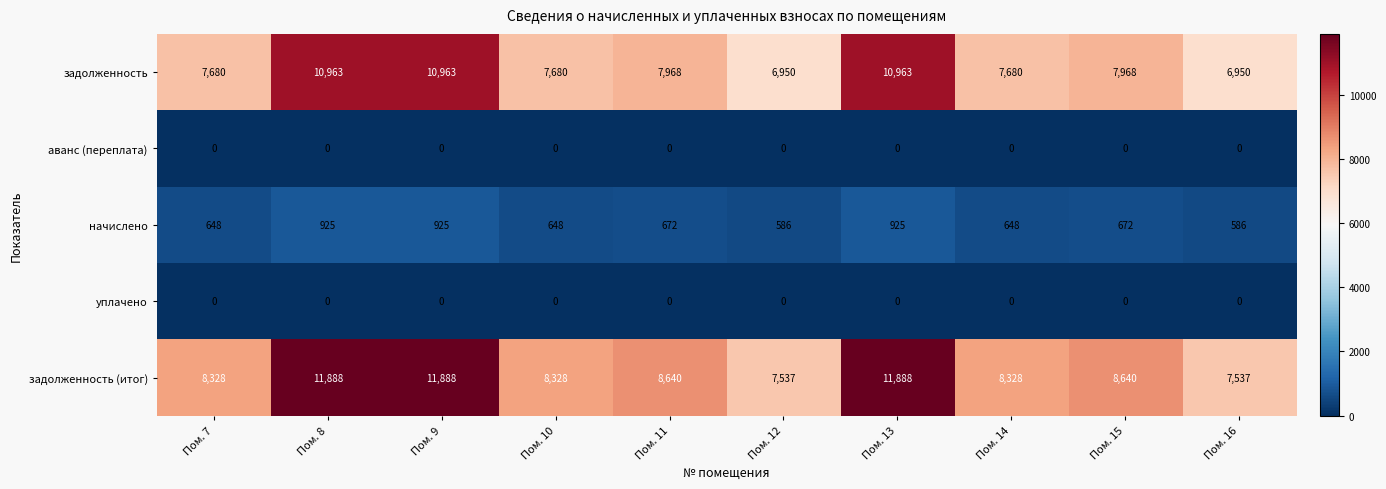

What is the total value across all series at Пом. 16?

15073